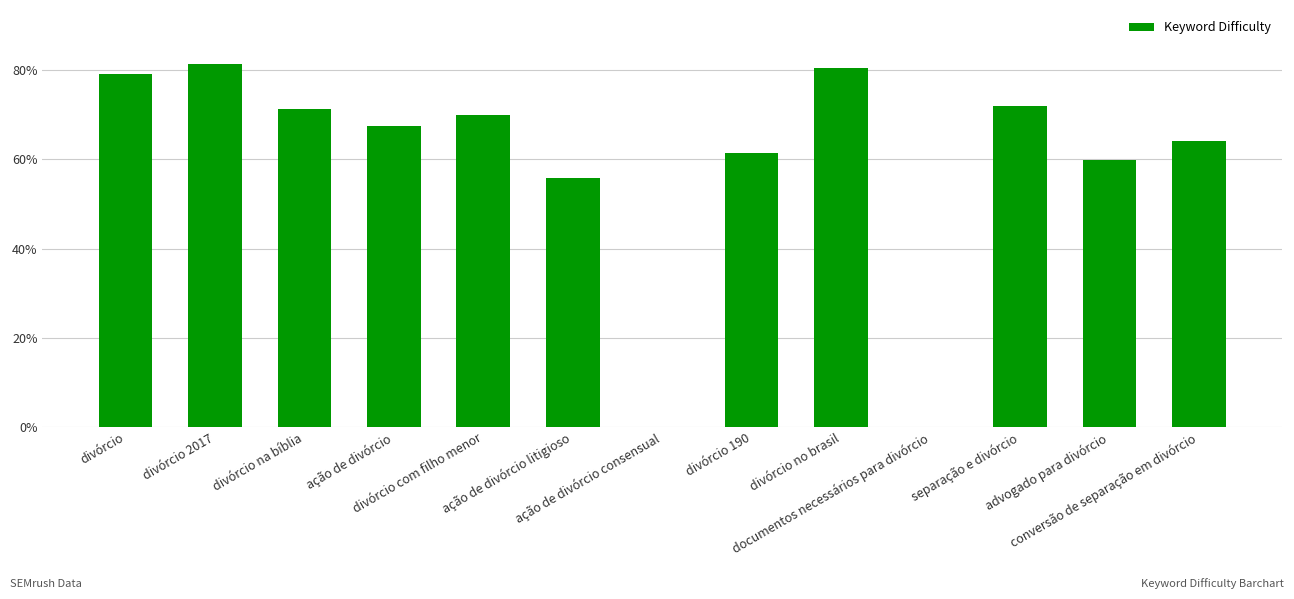

Reading right to left, list all the values displayed in this chart.

64.1	59.8	72.0	0.0	80.4	61.4	0.0	55.9	70.0	67.5	71.4	81.3	79.1